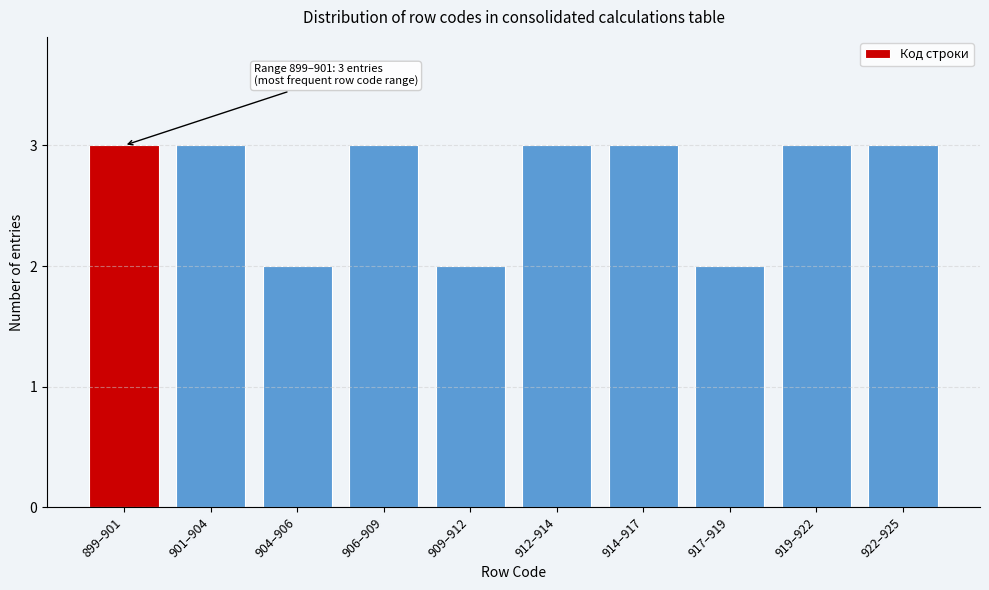

Reading left to right, what are all the values shown in this chart?

899–901=3	901–904=3	904–906=2	906–909=3	909–912=2	912–914=3	914–917=3	917–919=2	919–922=3	922–925=3